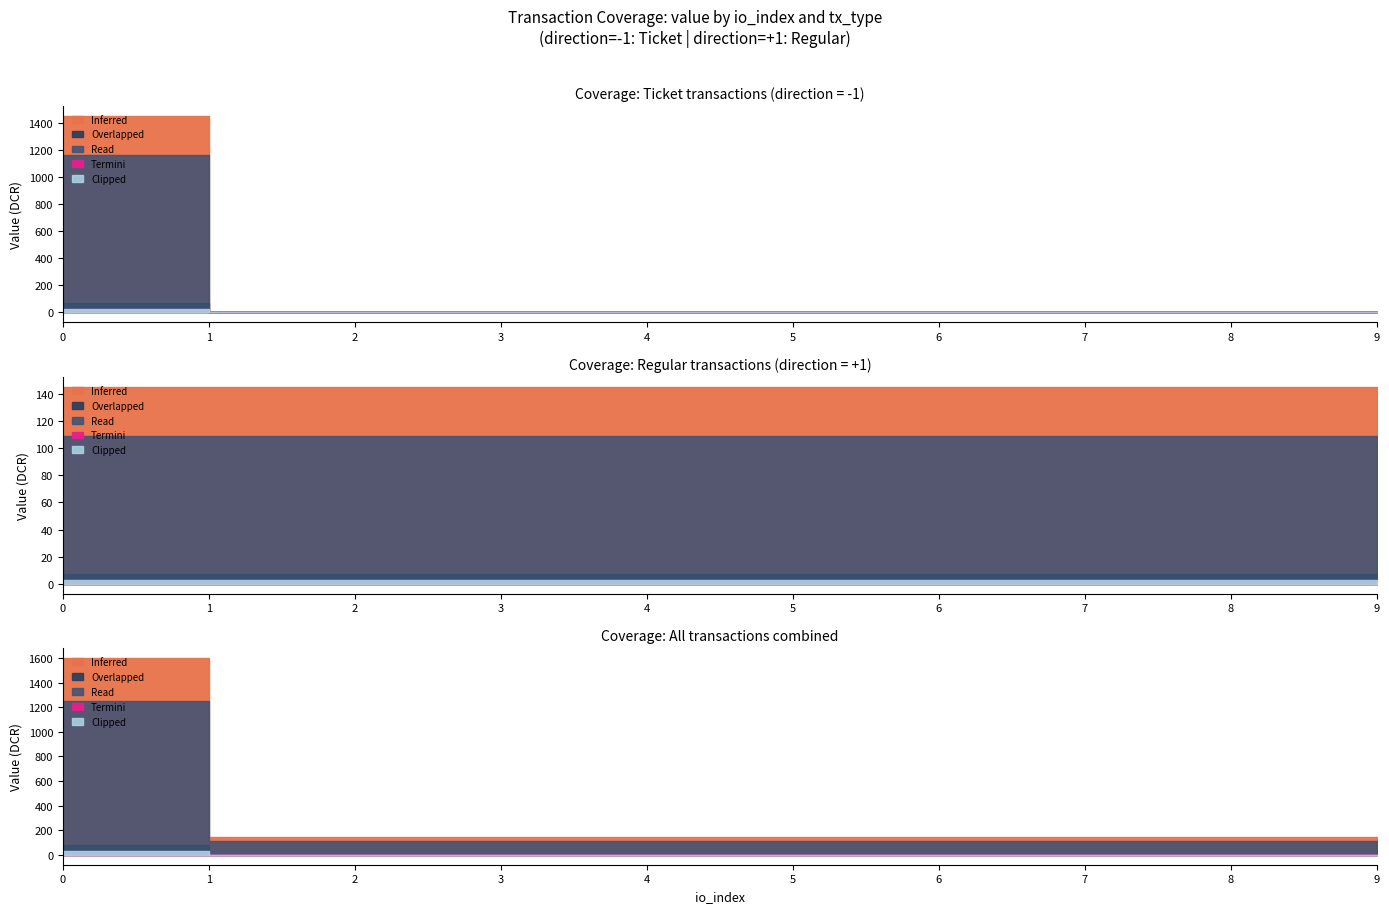

Which series has the largest range (max minus min)?

Ticket